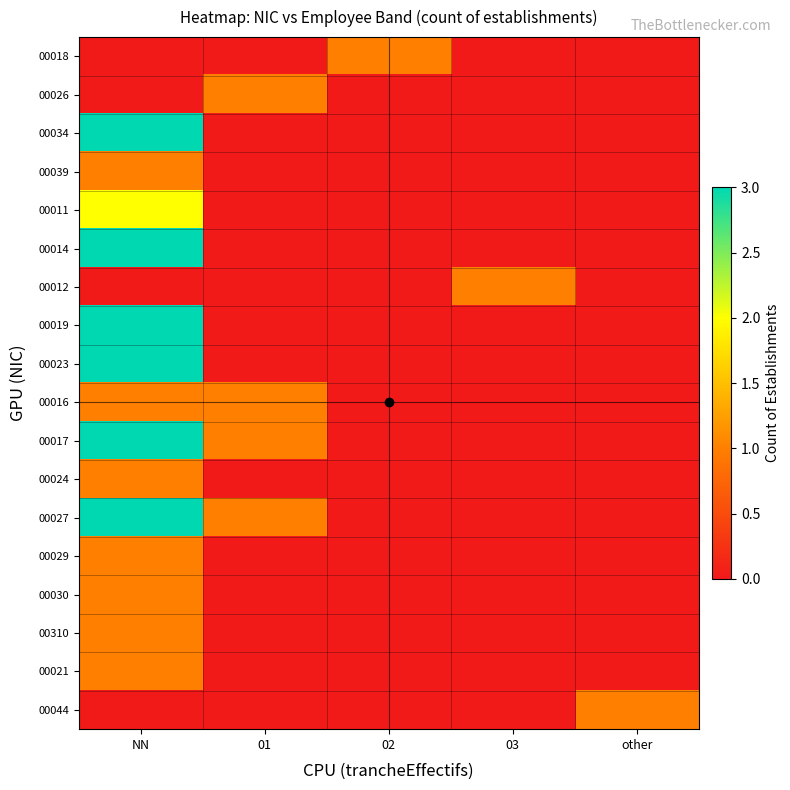

At which category is the sum across all series the highest?

NN